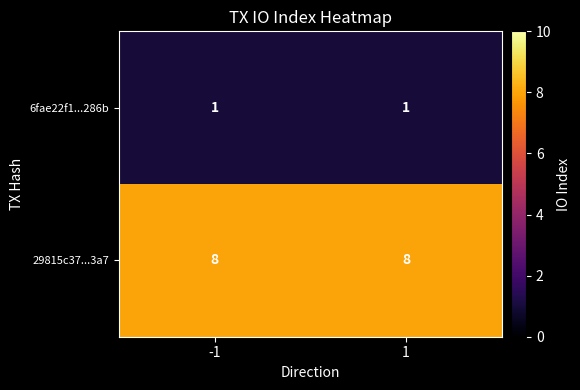

What is the maximum value shown in the chart?

8